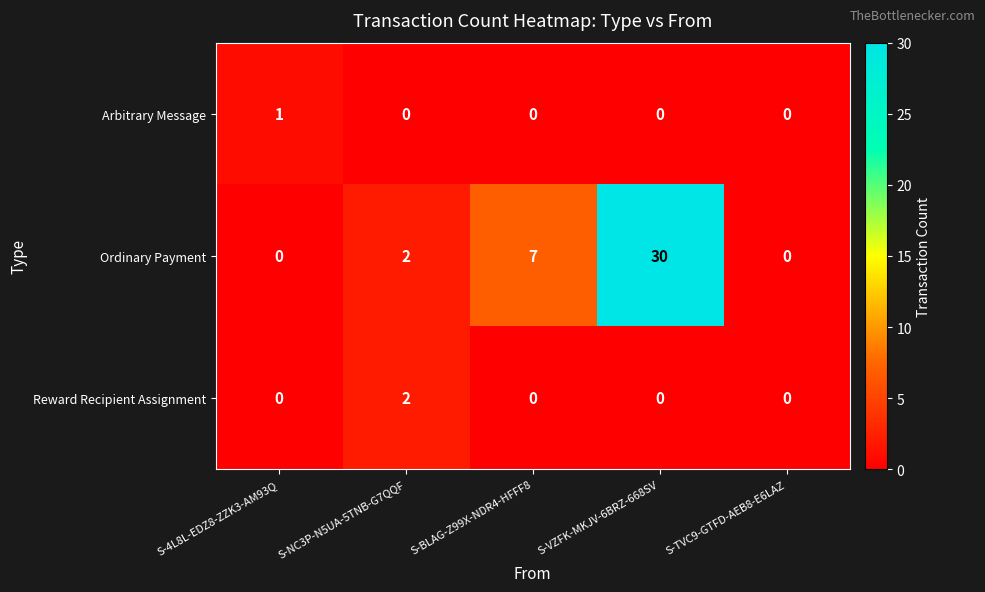

List the series in order of their peak value, highest first.

Ordinary Payment, Reward Recipient Assignment, Arbitrary Message